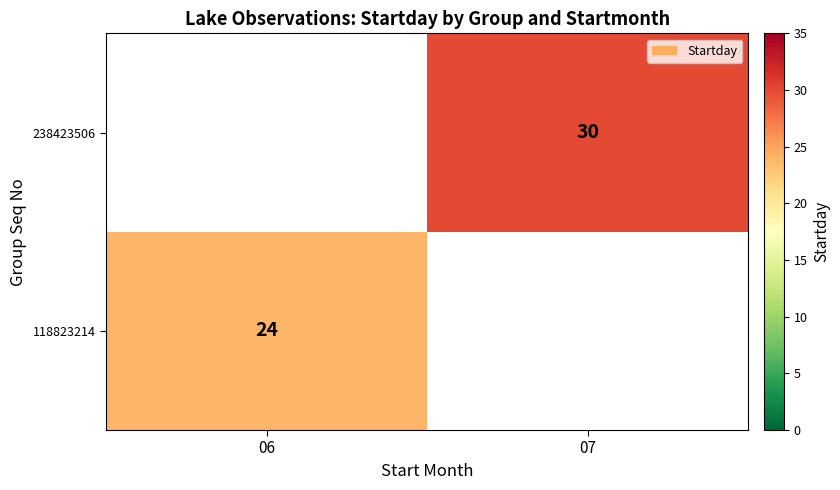

What is the total value across all series at 07?

30